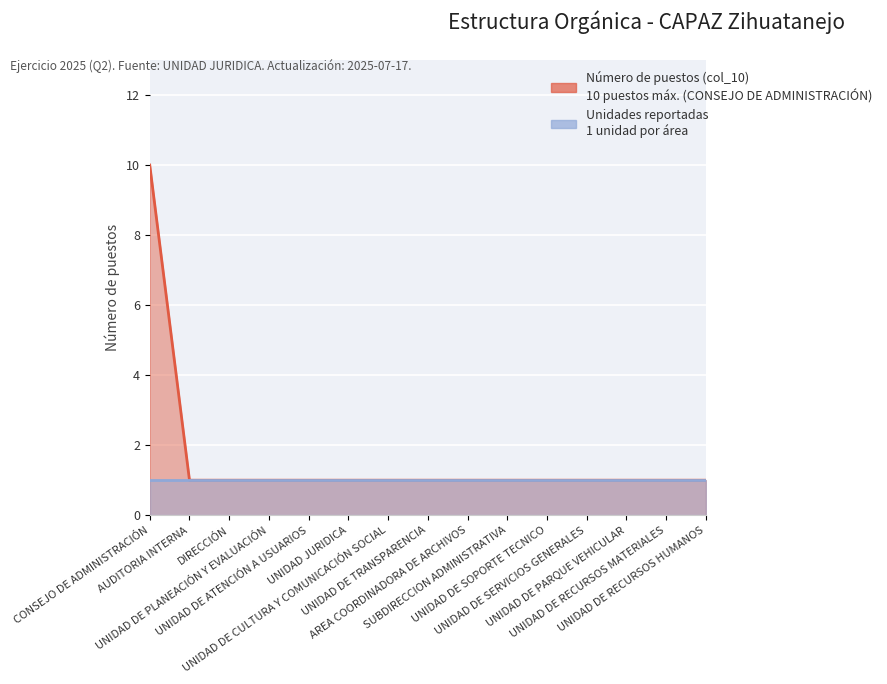

Which label corresponds to the smallest value in the chart?

AUDITORIA INTERNA